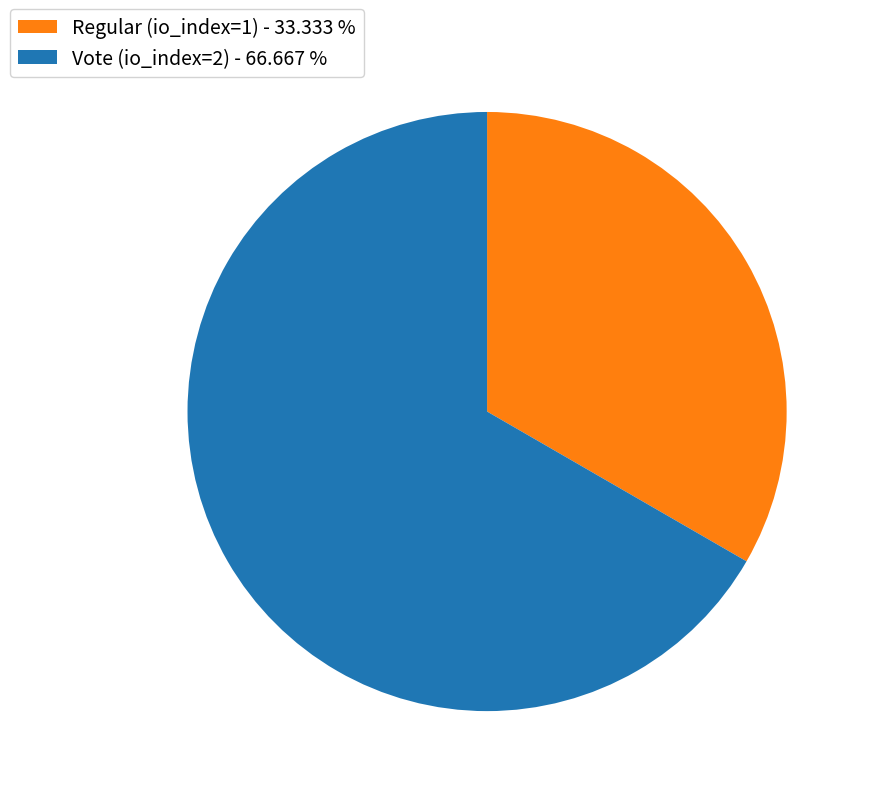

What is the majority slice?

Vote (io_index=2)